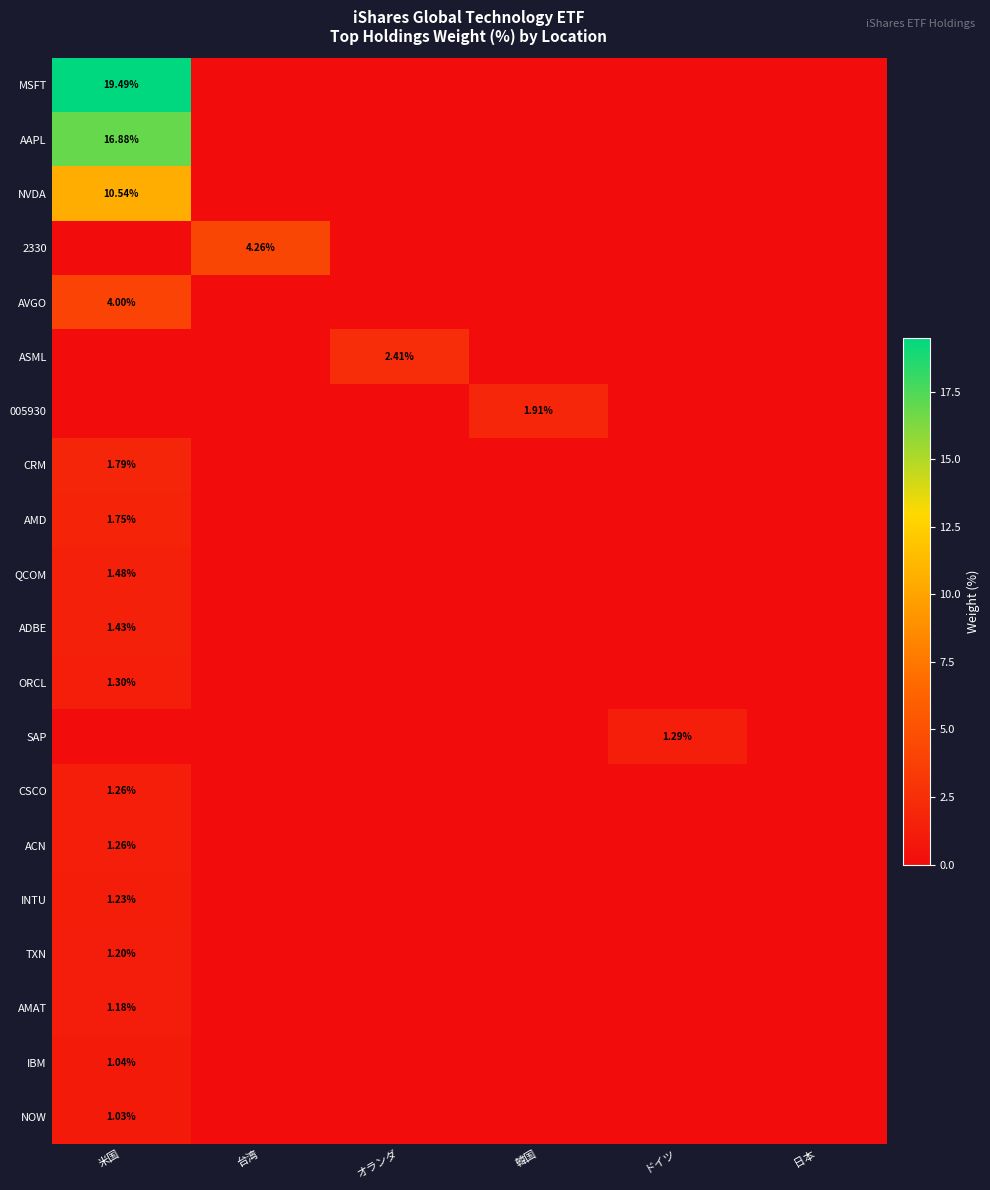

Which series has the largest range (max minus min)?

MSFT